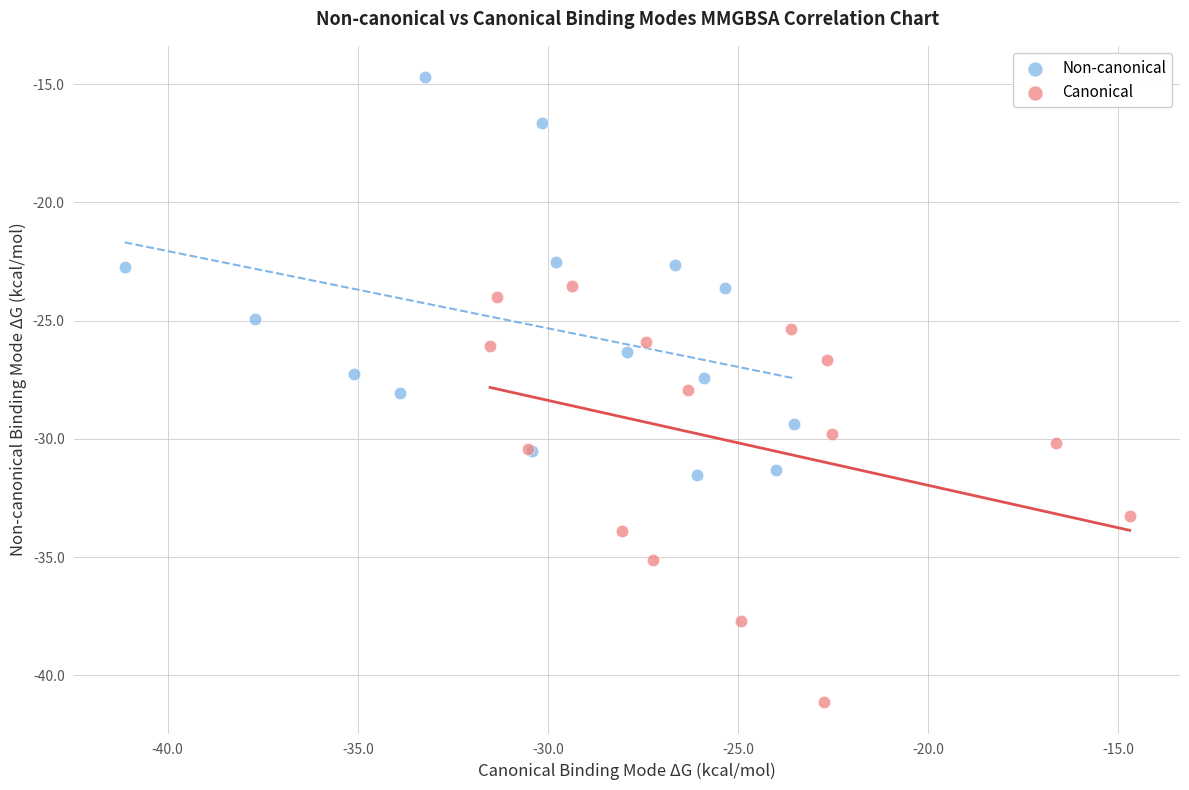

Which series contains the highest Y value?

Non-canonical